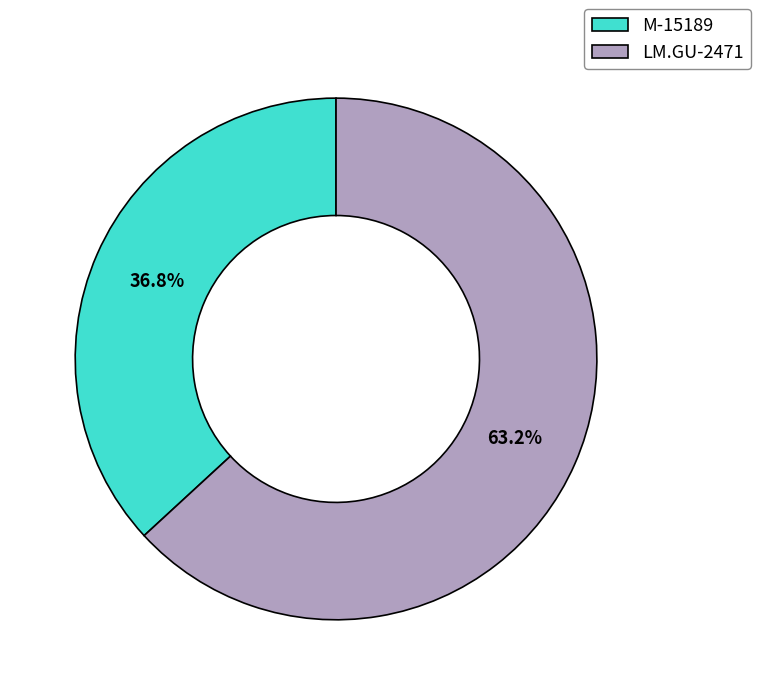

Does LM.GU-2471 account for over 50% of the chart?

Yes